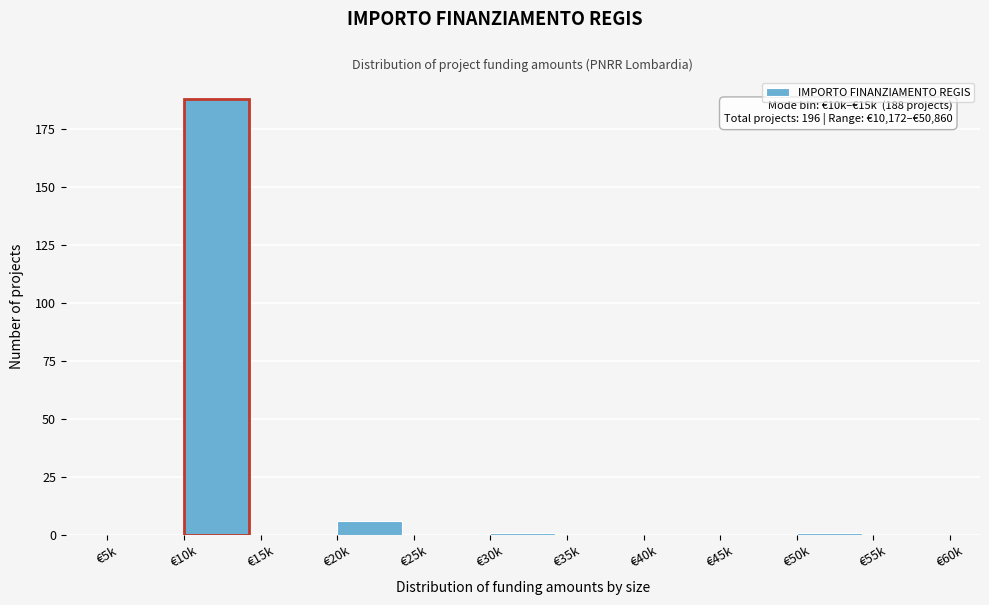

Reading left to right, transcribe all the data shown in this chart.

€5k=0	€10k=188	€15k=0	€20k=6	€25k=0	€30k=1	€35k=0	€40k=0	€45k=0	€50k=1	€55k=0